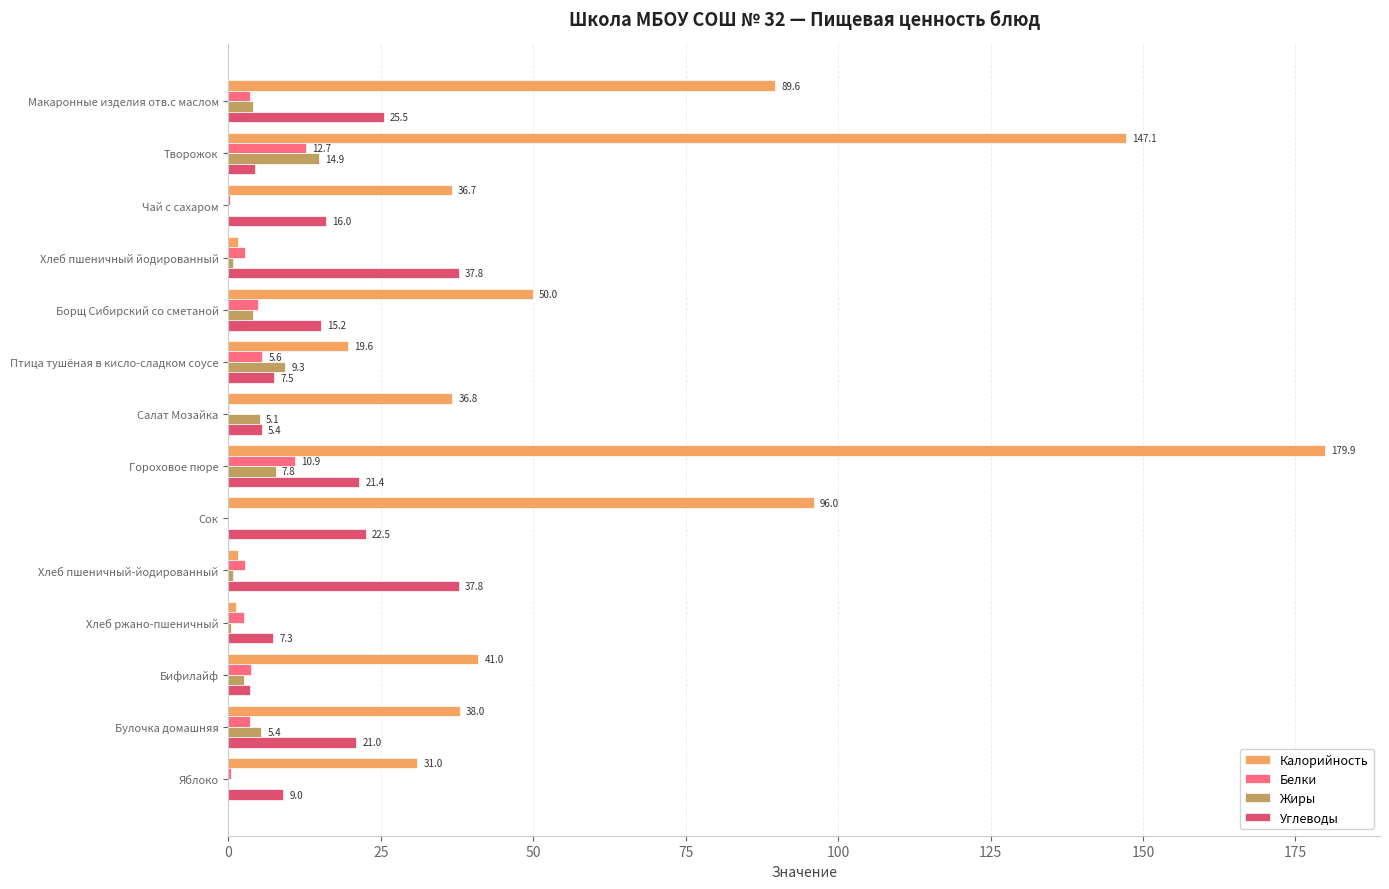

True or false: Белки has a value of 2.6 at Хлеб ржано-пшеничный.

True